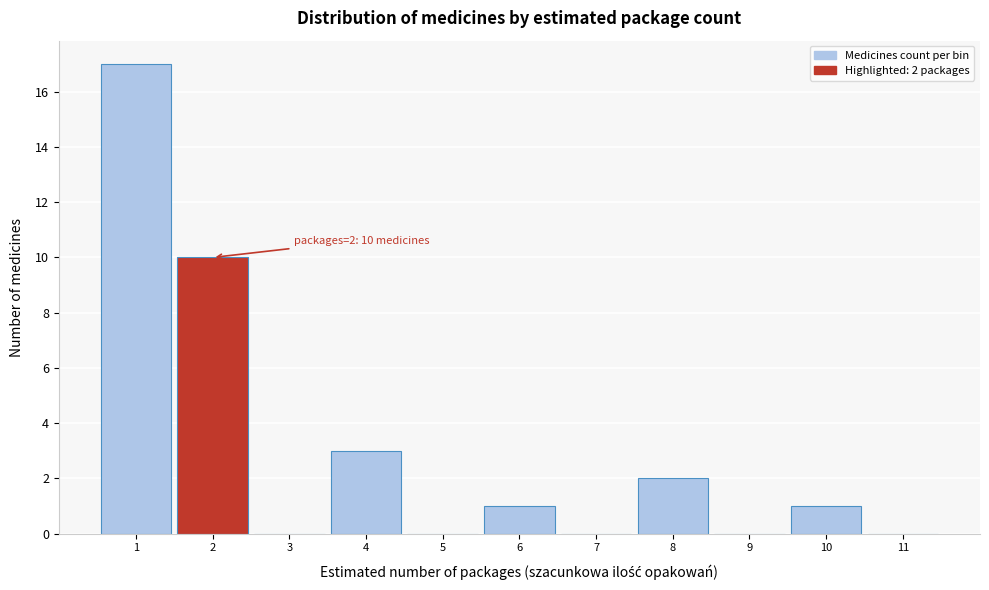

Which range on the x-axis has the tallest bar?

0.5 to 1.5